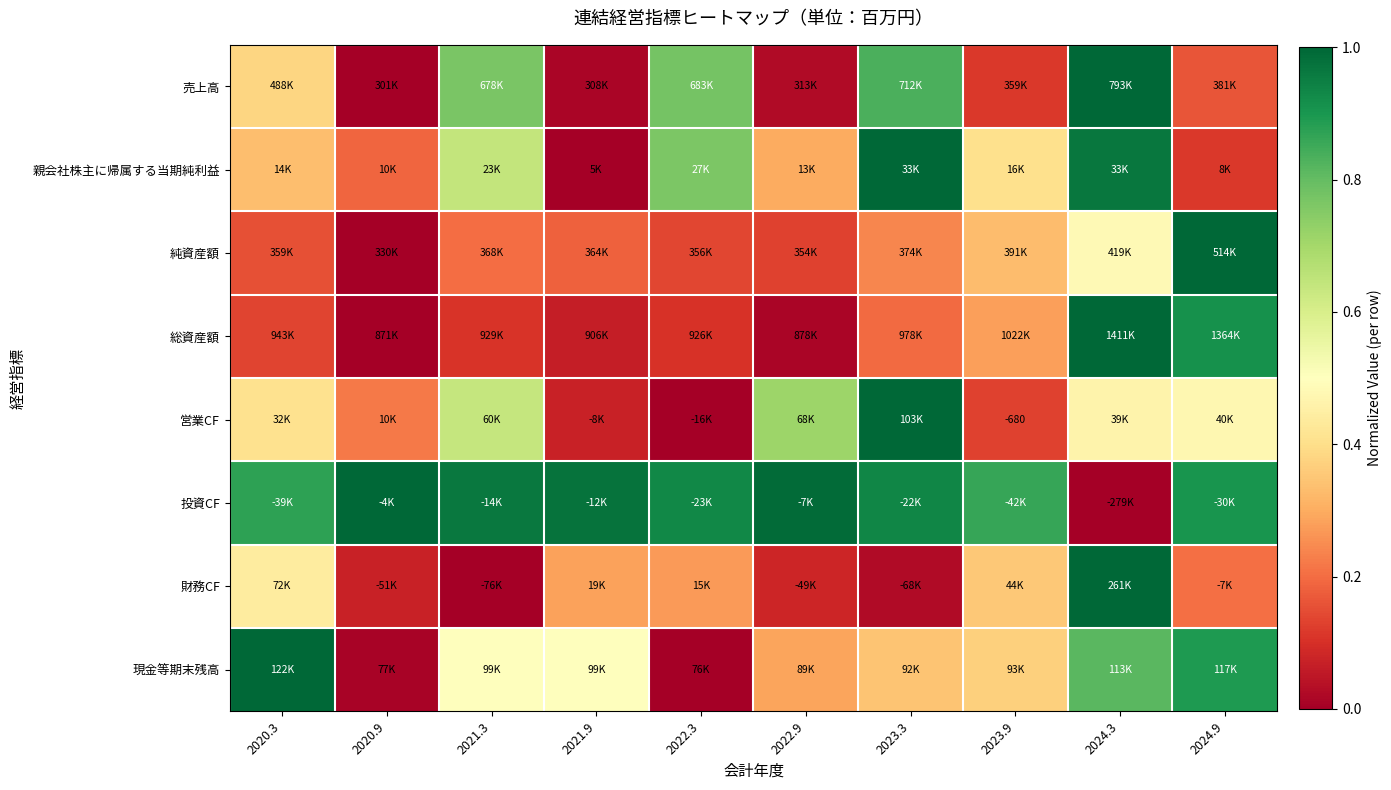

The value of 売上高 at 2022.9 is 0.0. True or false?

True